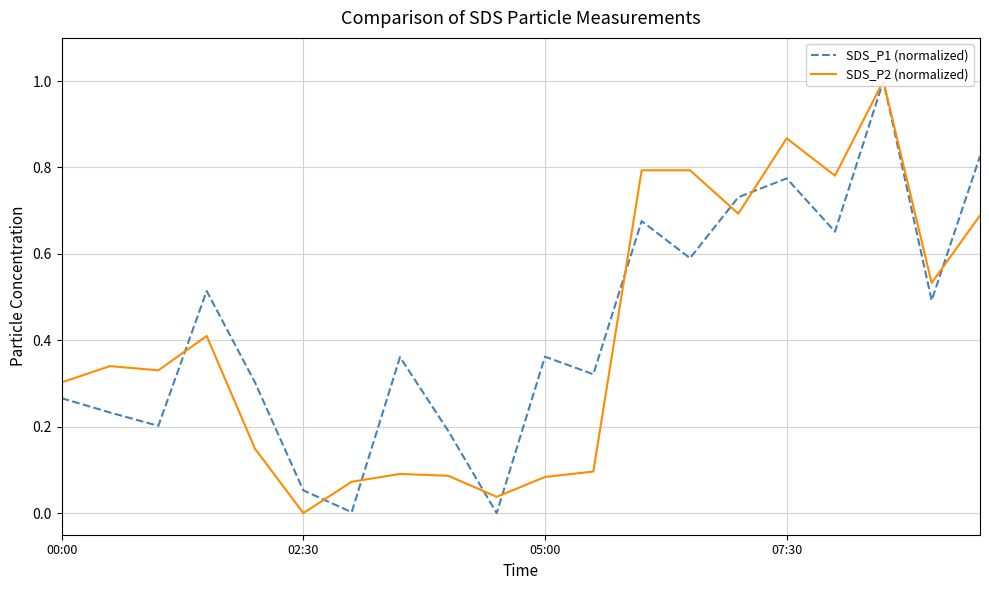

What is the spread (max minus min) of values at 7?

0.3